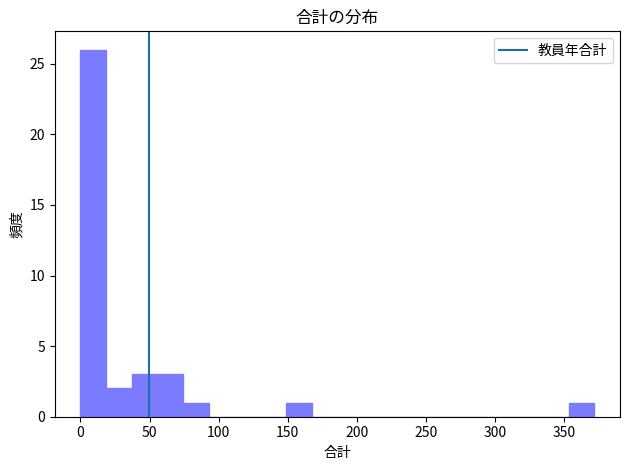

Read against the x-axis, roughly where is the centre of the tallest bar?

10